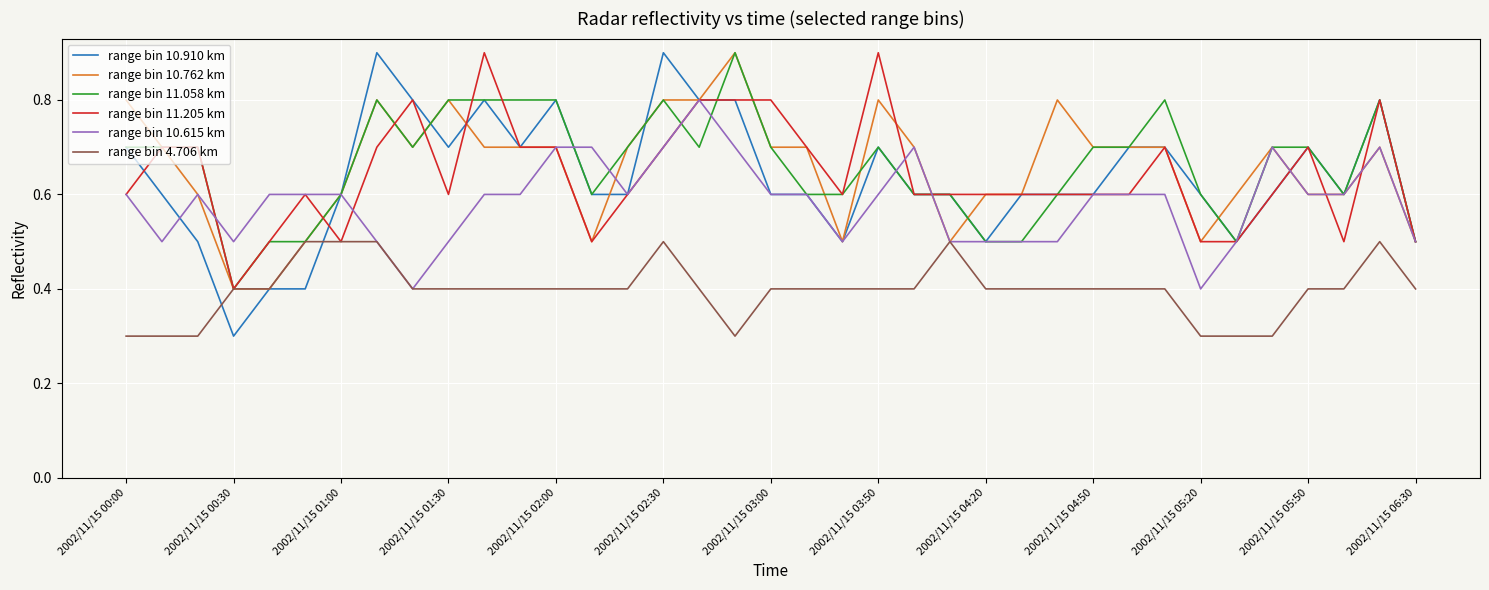

What is the smallest value displayed?

0.3